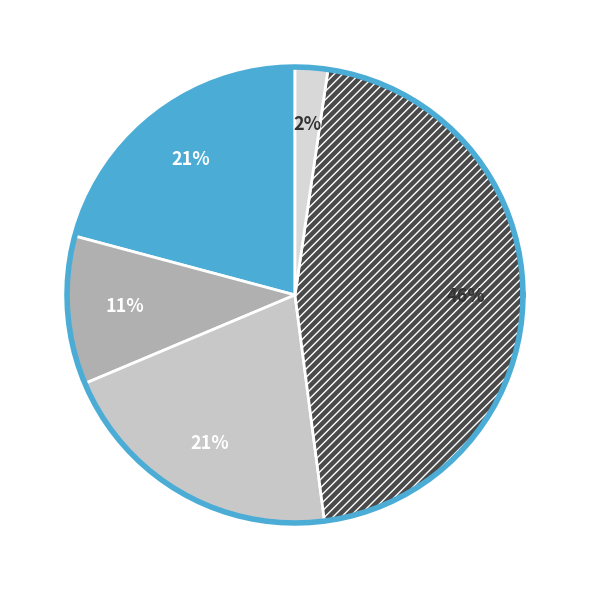

How many segments does this pie chart have?

5